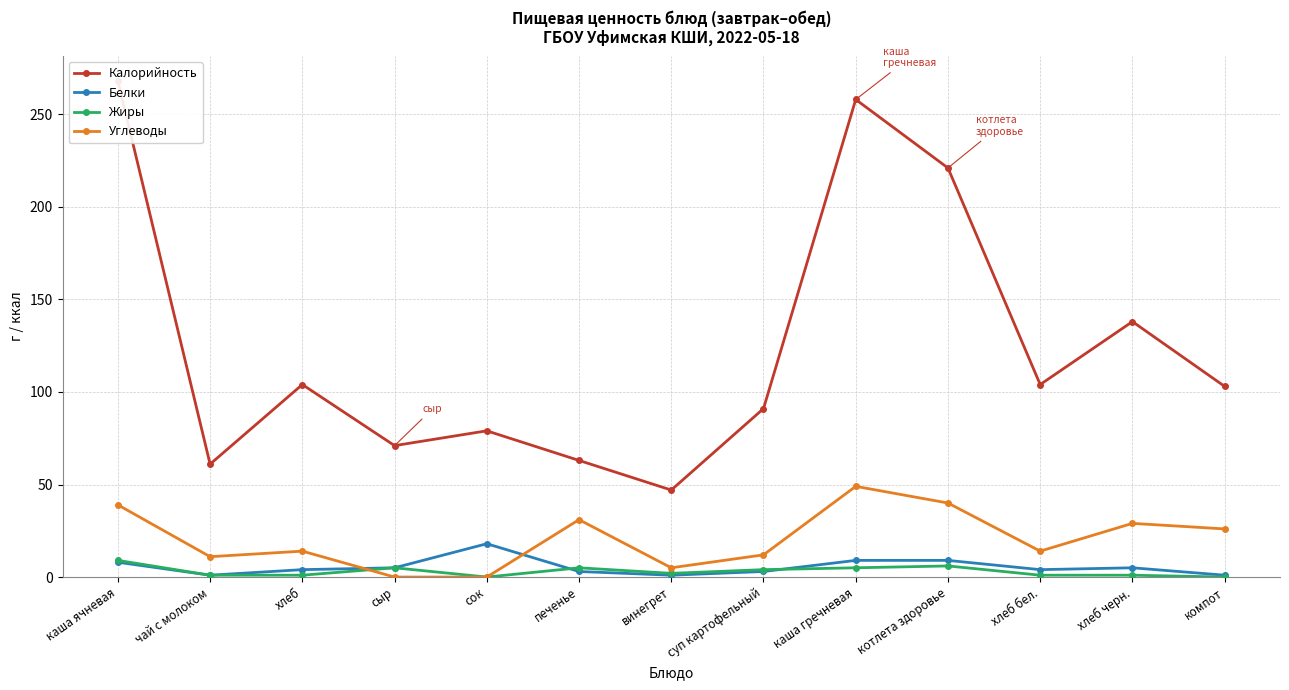

At which category does the chart reach its peak across all series?

каша ячневая